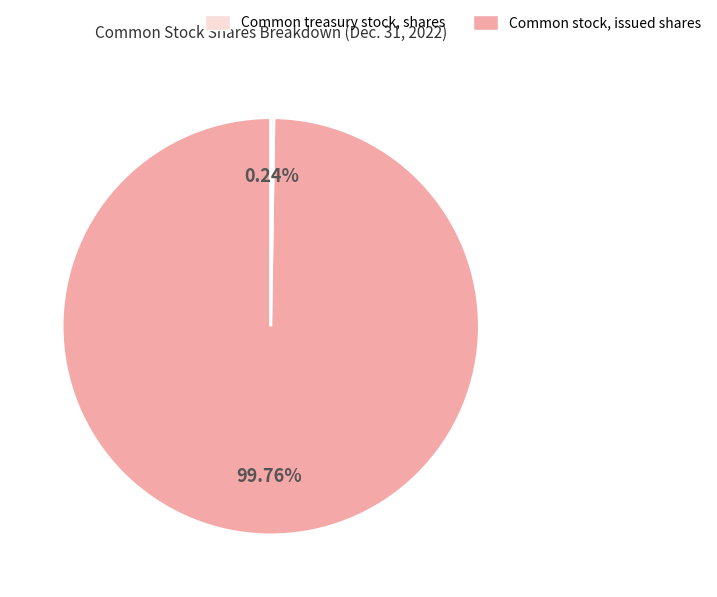

Does any single category account for the majority?

Yes